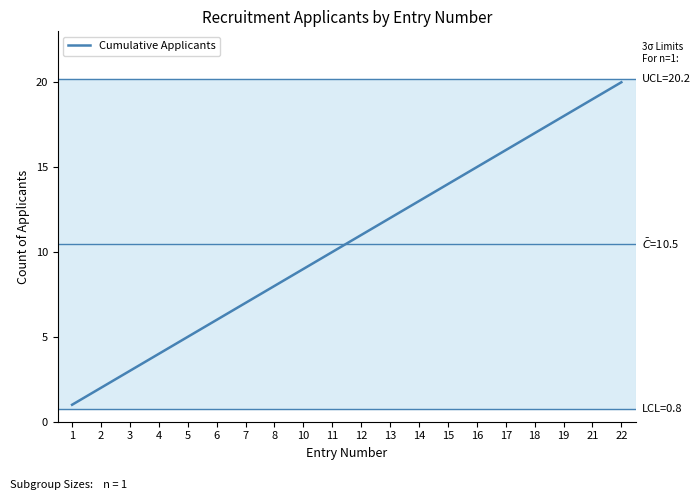

Rank the categories by value from lowest to highest.

1, 2, 3, 4, 5, 6, 7, 8, 10, 11, 12, 13, 14, 15, 16, 17, 18, 19, 21, 22